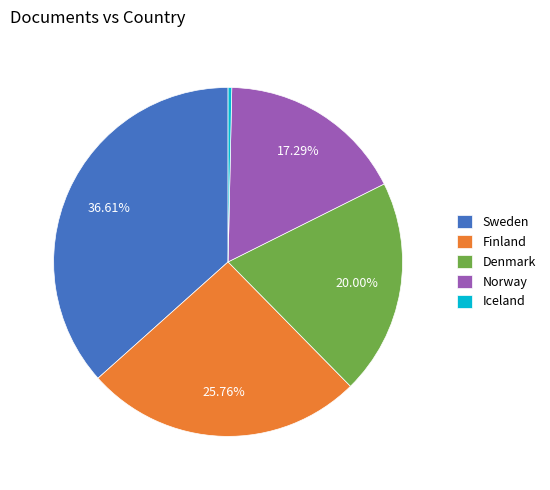

To the nearest percent, what portion does Denmark represent?

20%